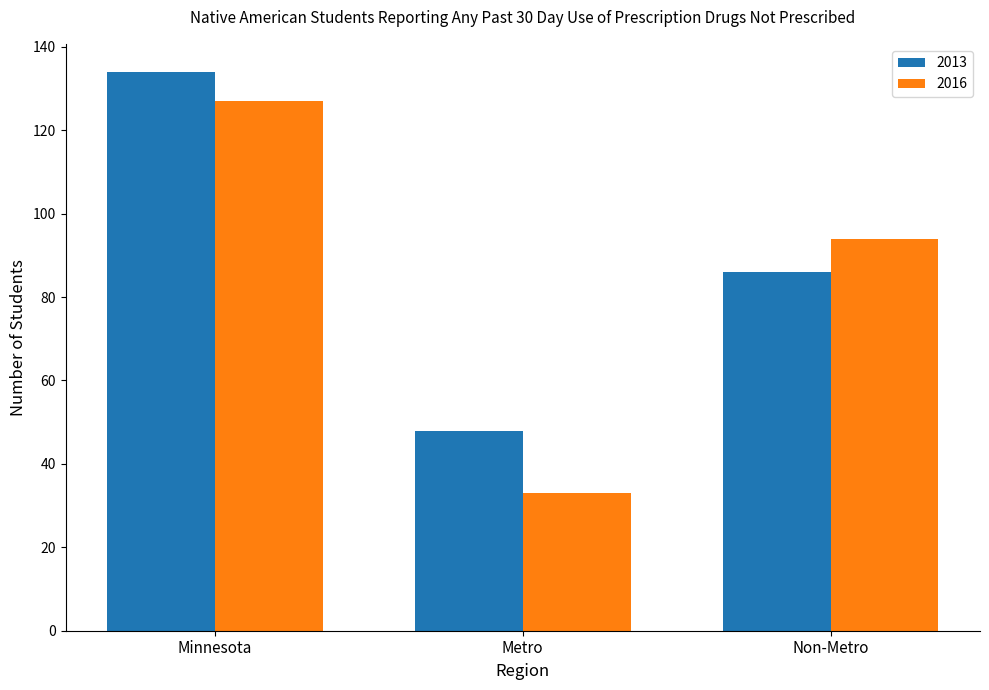

What is the lowest value of the 2013 series?

48